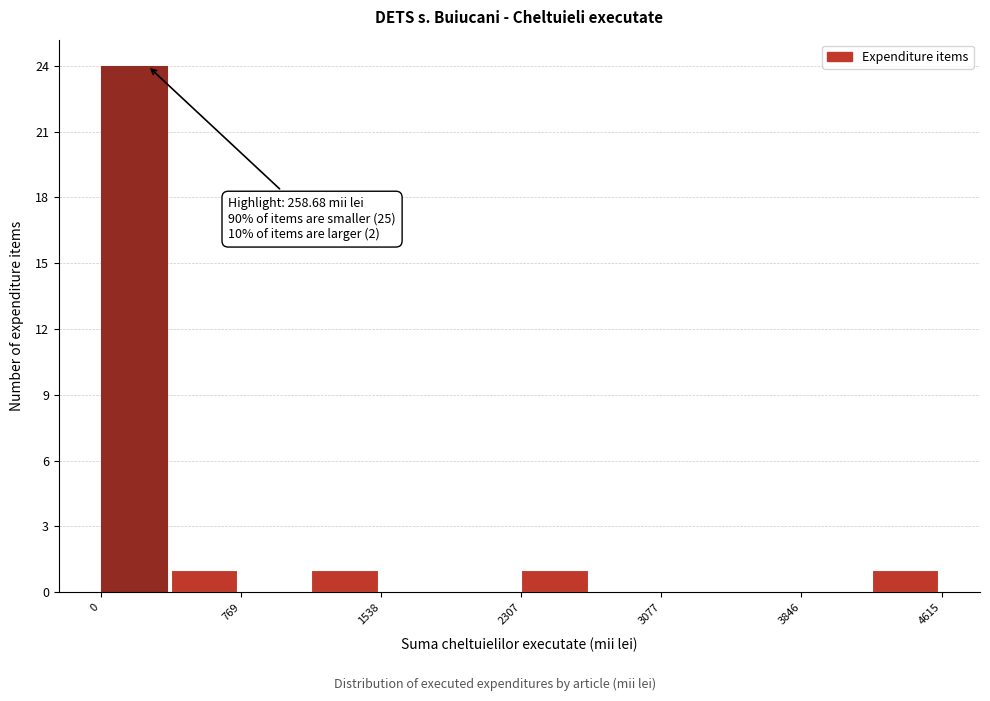

Around what value on the x-axis is the tallest bar? Give the approximate position of its centre, as read against the axis.

200